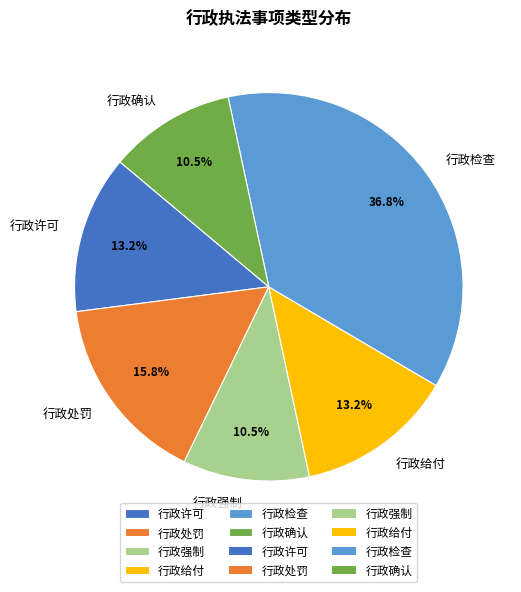

Count the number of slices in the pie.

6